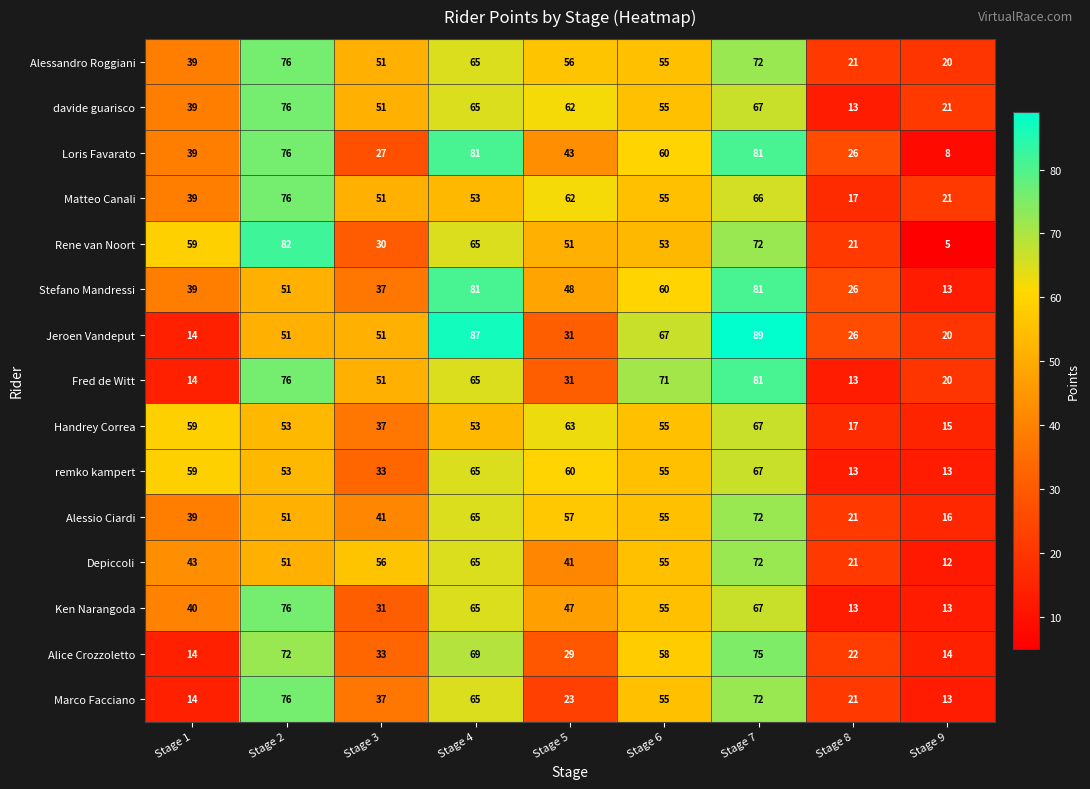

Which series has the largest total across all categories?

Alessandro Roggiani